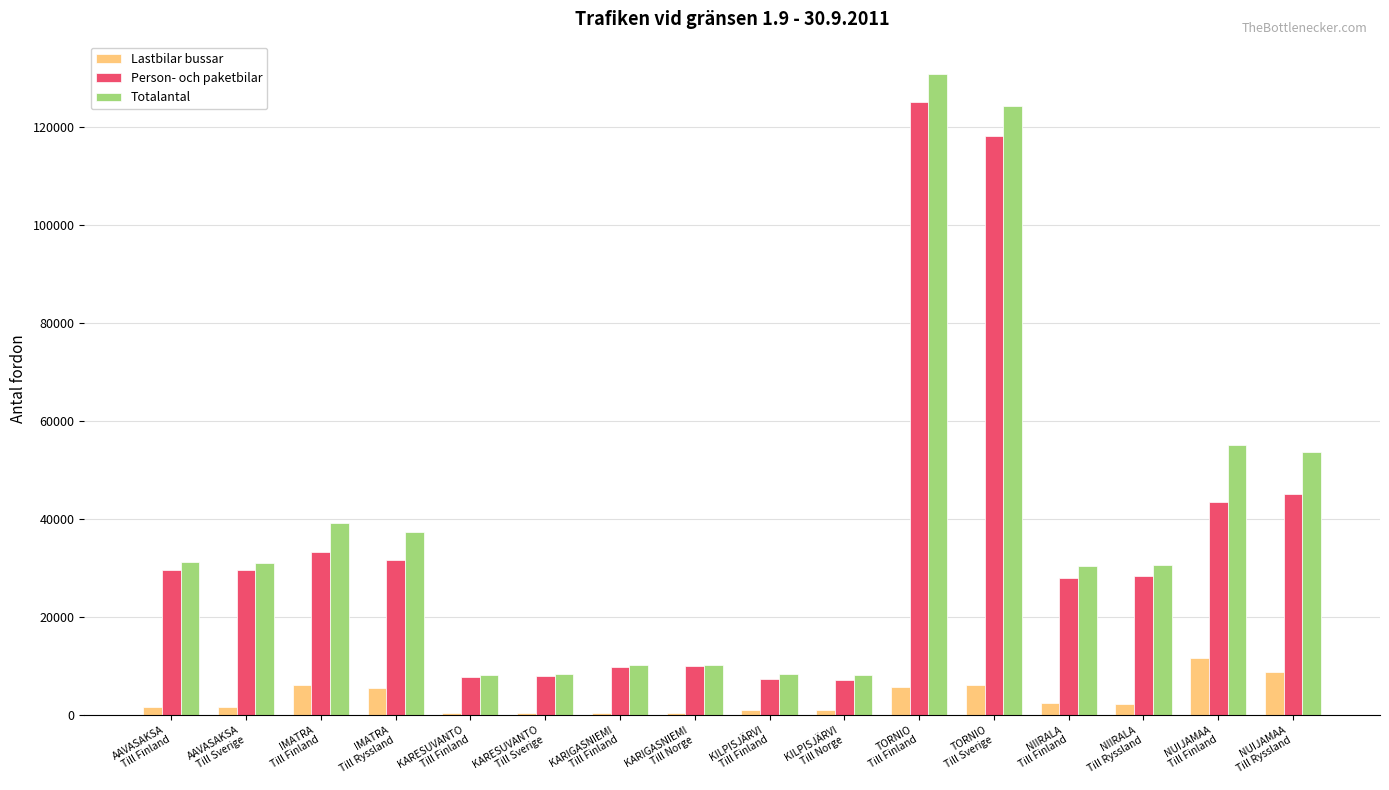

What is the sum of all Totalantal values?

617380